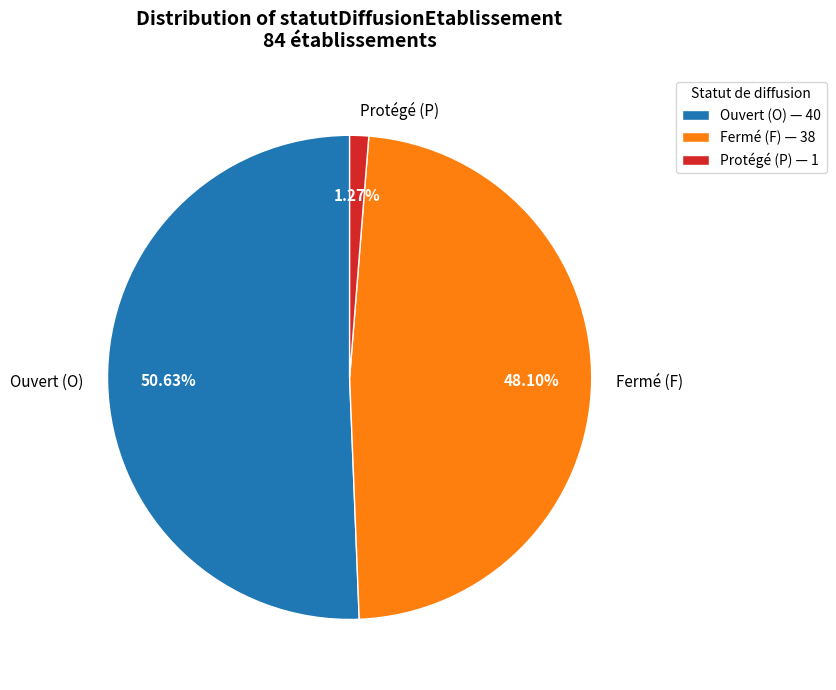

Do Fermé (F) and Protégé (P) together represent more than half of the pie?

No